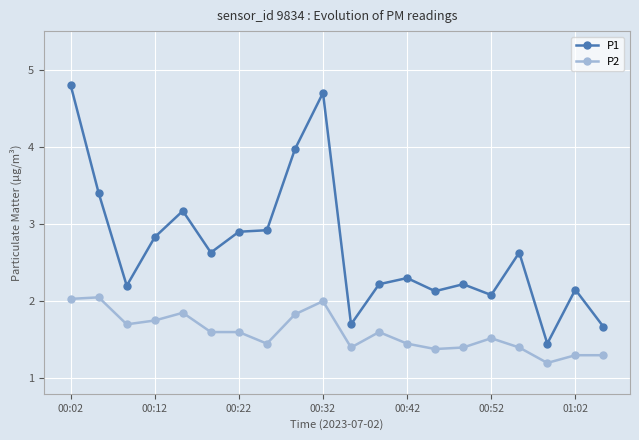

What is the smallest value displayed?

1.2